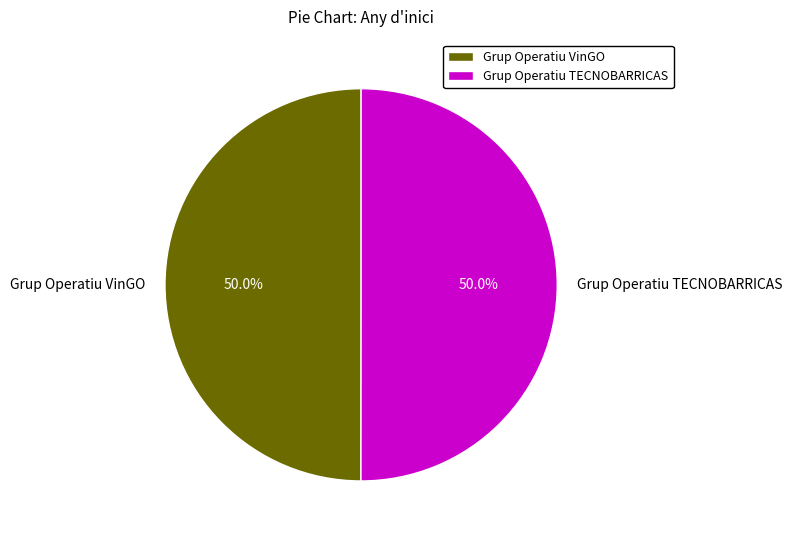

Approximately how many times larger is the value at Grup Operatiu VinGO compared to Grup Operatiu TECNOBARRICAS?

1.0